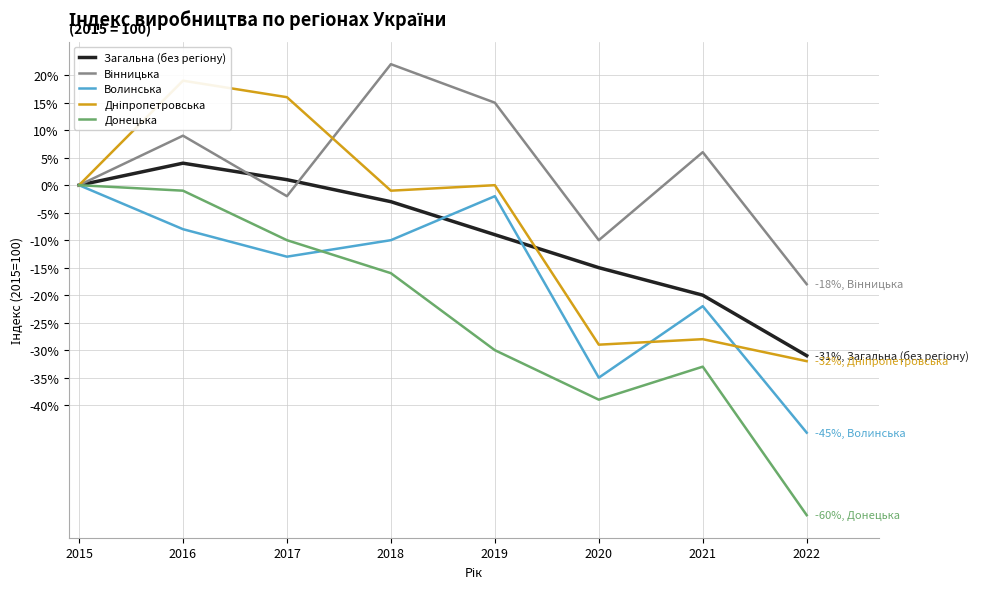

The value of Вінницька at 2018 is 38.9. True or false?

False